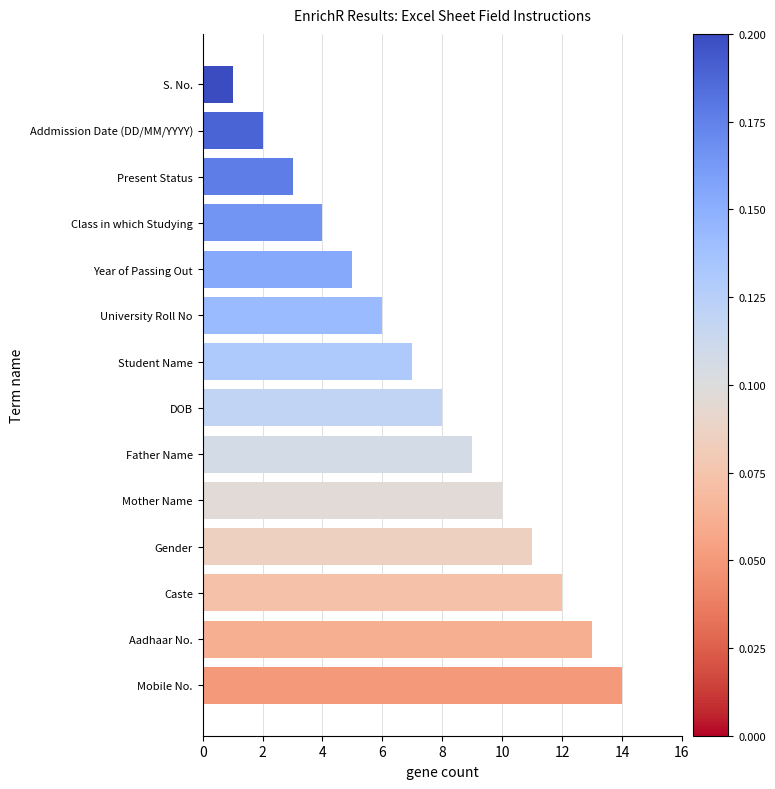

What is the minimum value shown in the chart?

1